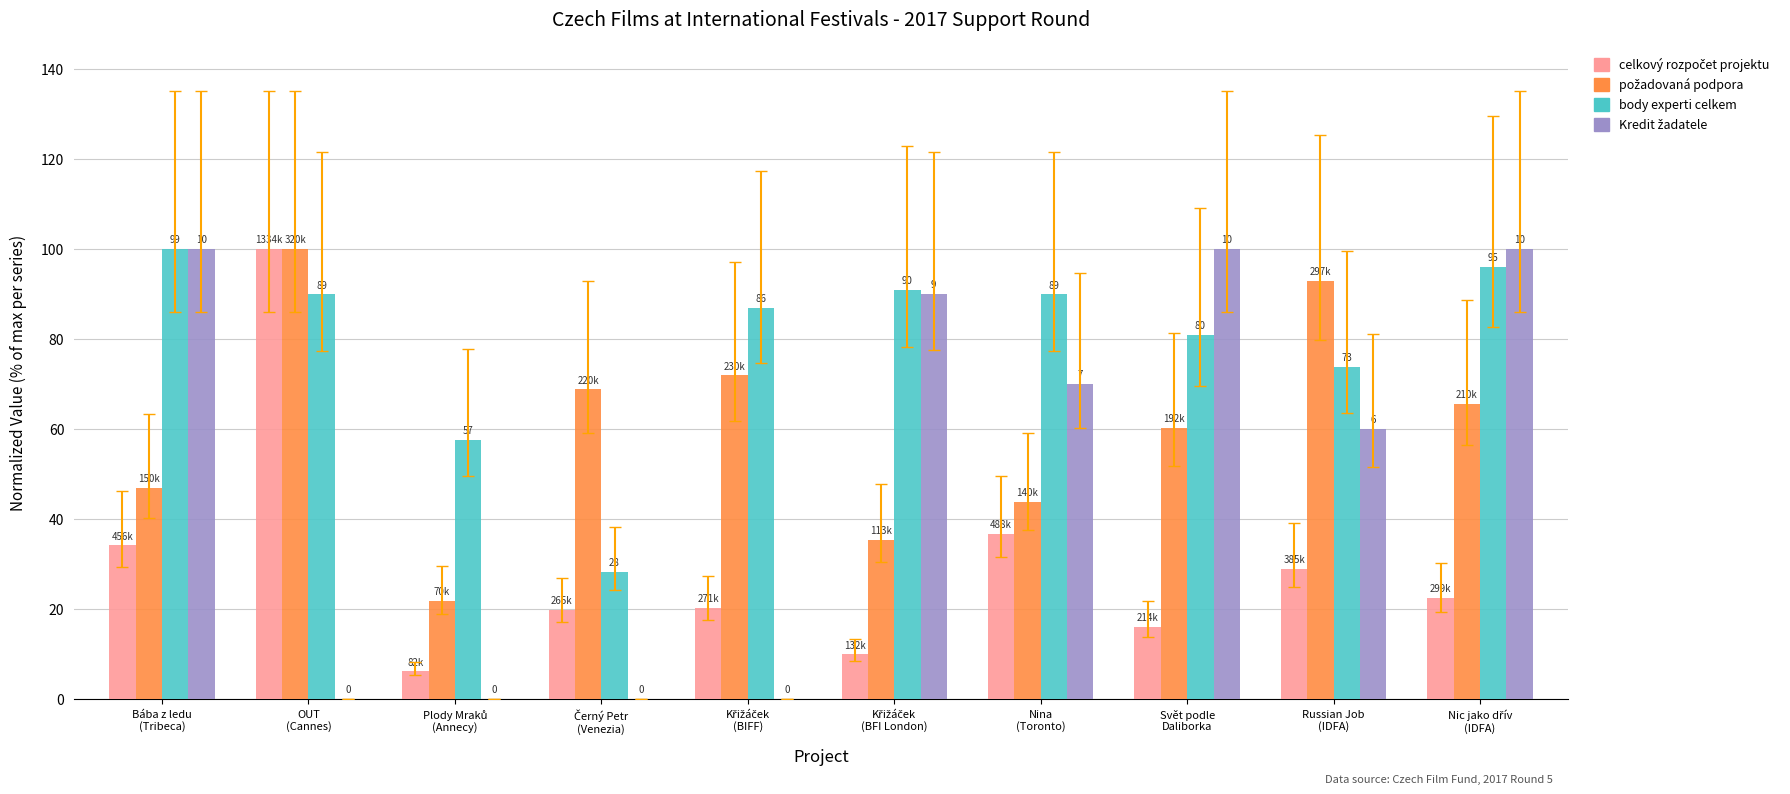

Between Černý Petr
(Venezia) and Nina
(Toronto), which series saw the biggest shift?

Kredit žadatele